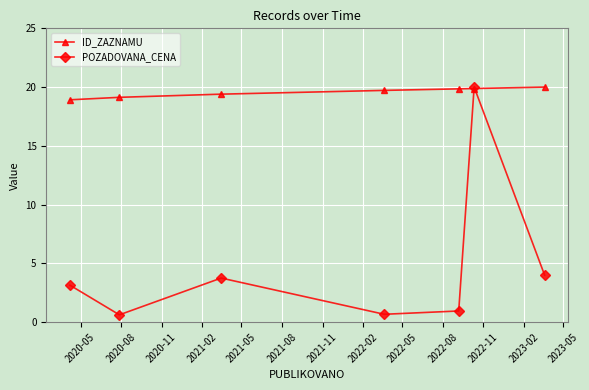

Rank the series by their average value, from lowest to highest.

POZADOVANA_CENA, ID_ZAZNAMU